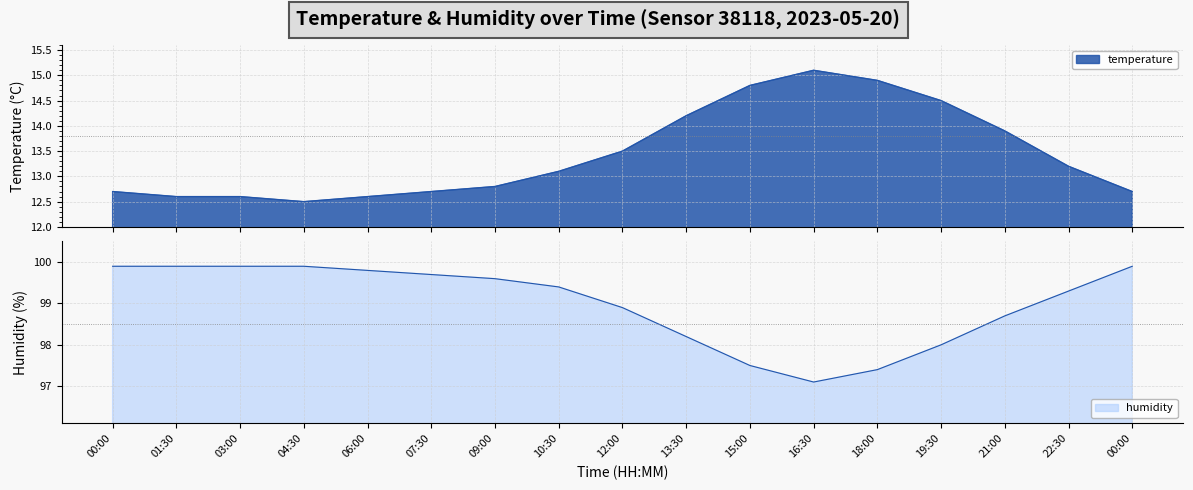

True or false: temperature and humidity cross at least once.

False